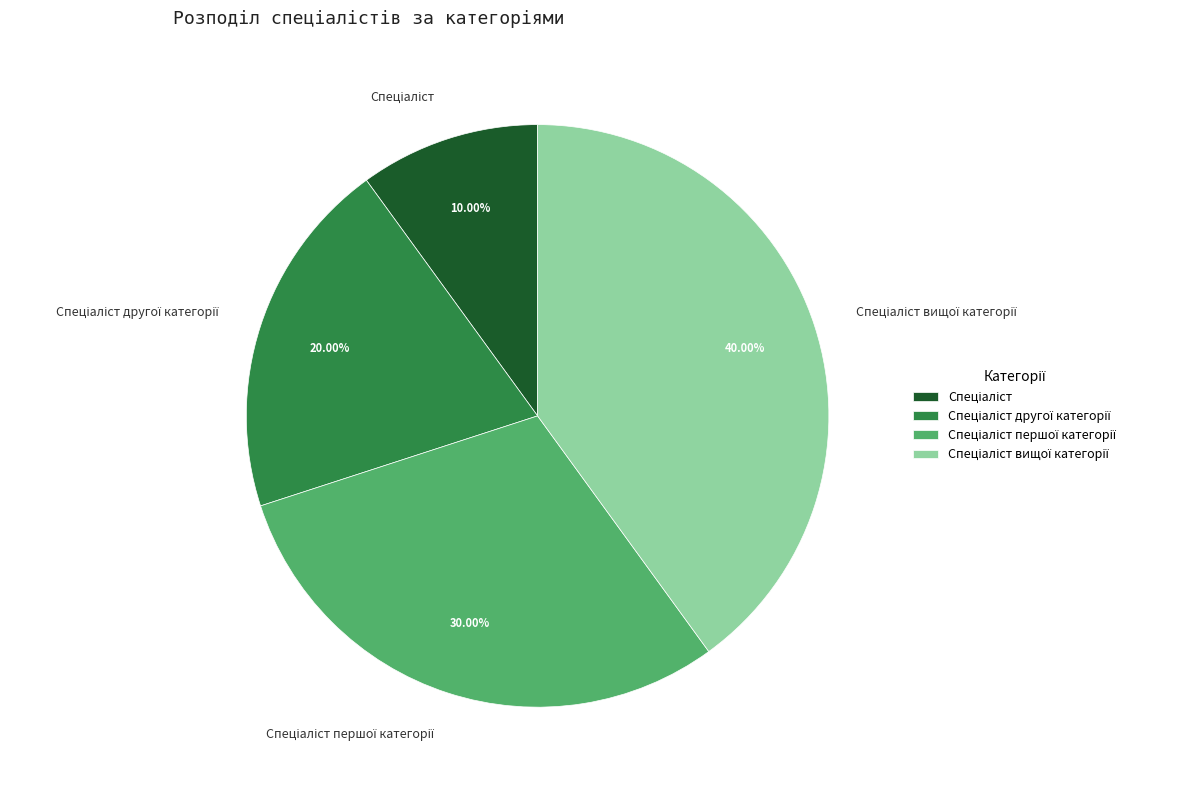

Does any single category account for the majority?

No